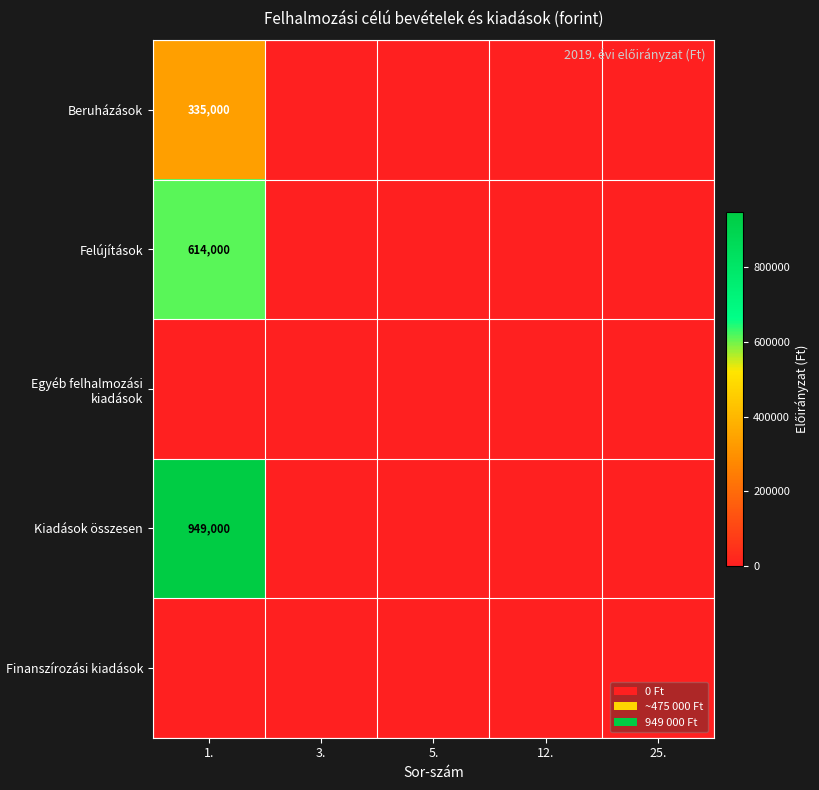

At which category is the sum across all series the highest?

1.